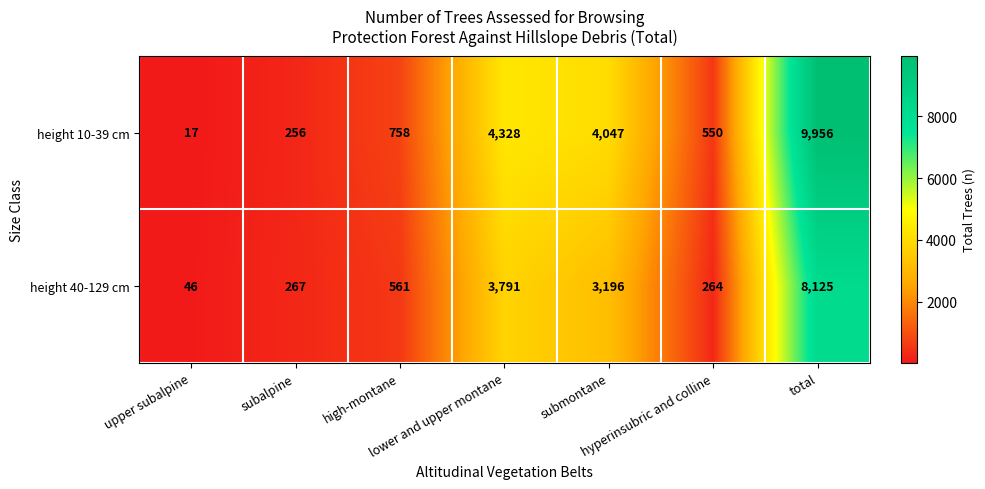

What is the minimum value shown in the chart?

17